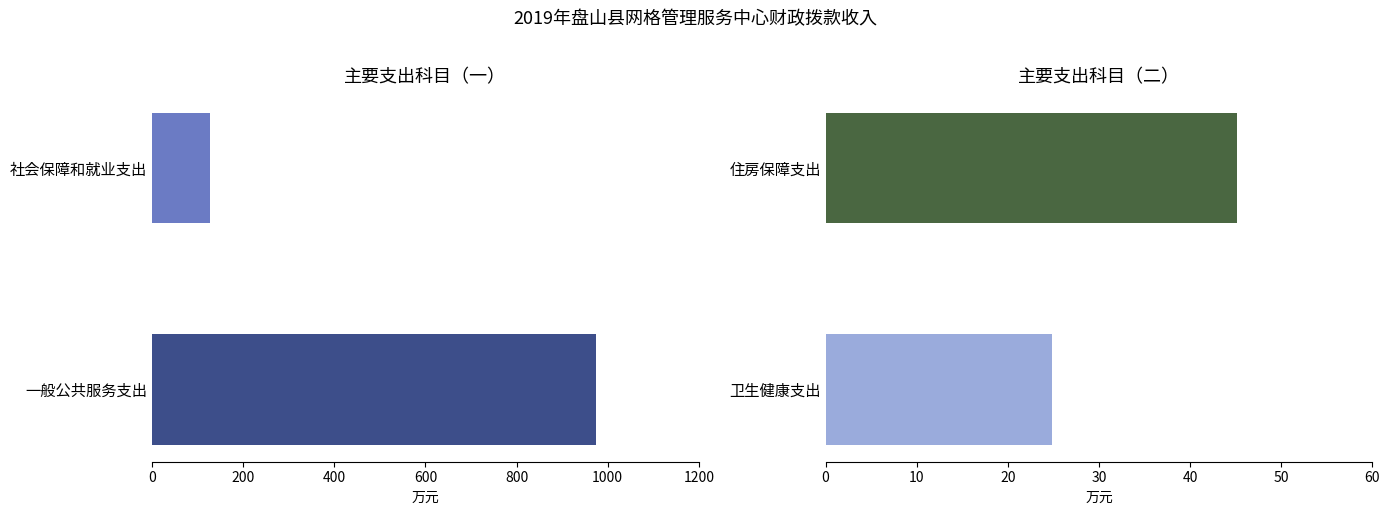

What is the value of the 3rd bar from the left?

24.8